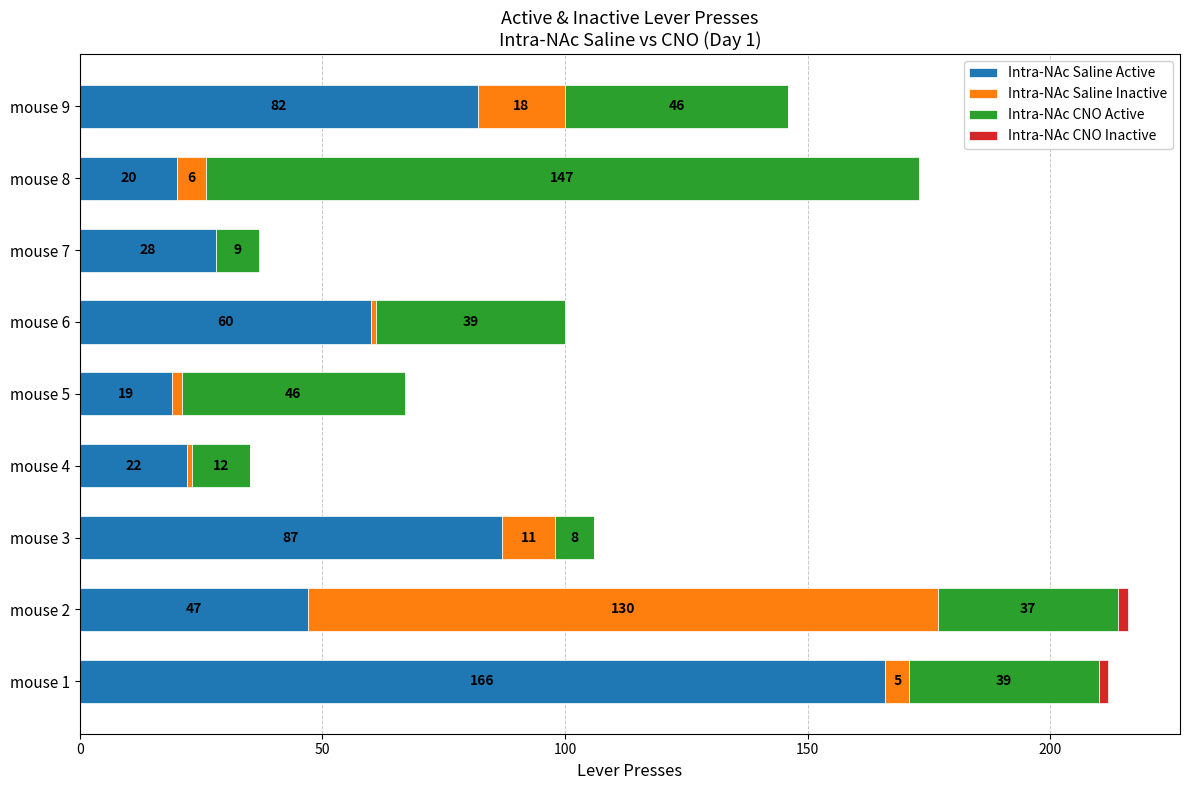

Is it true that Intra-NAc Saline Active equals 235 at mouse 1?

False